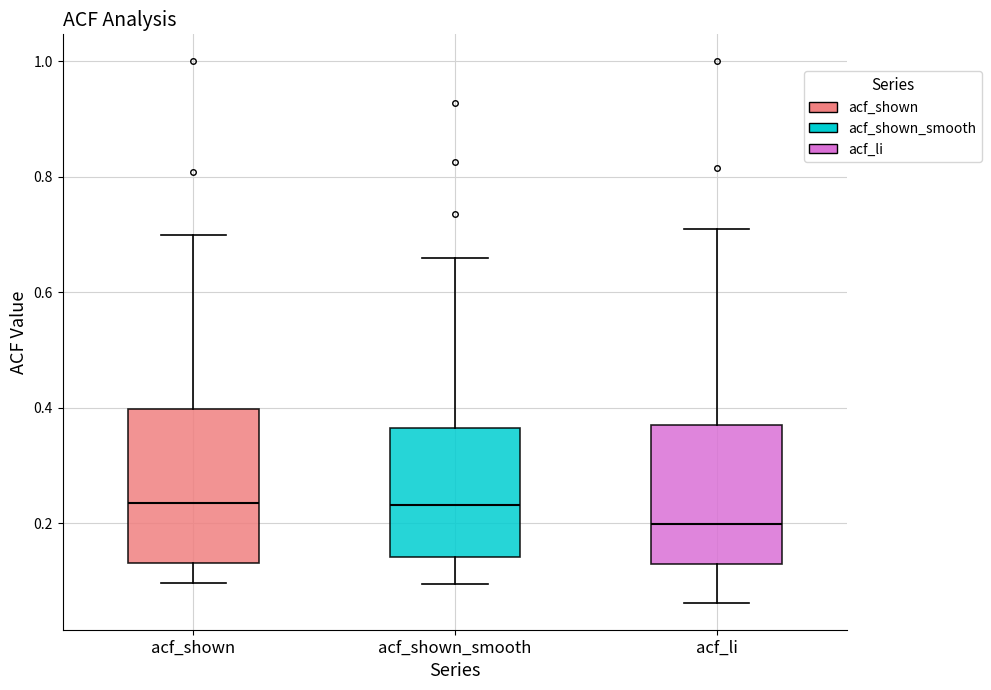

Which box's median line is the lowest?

acf_li